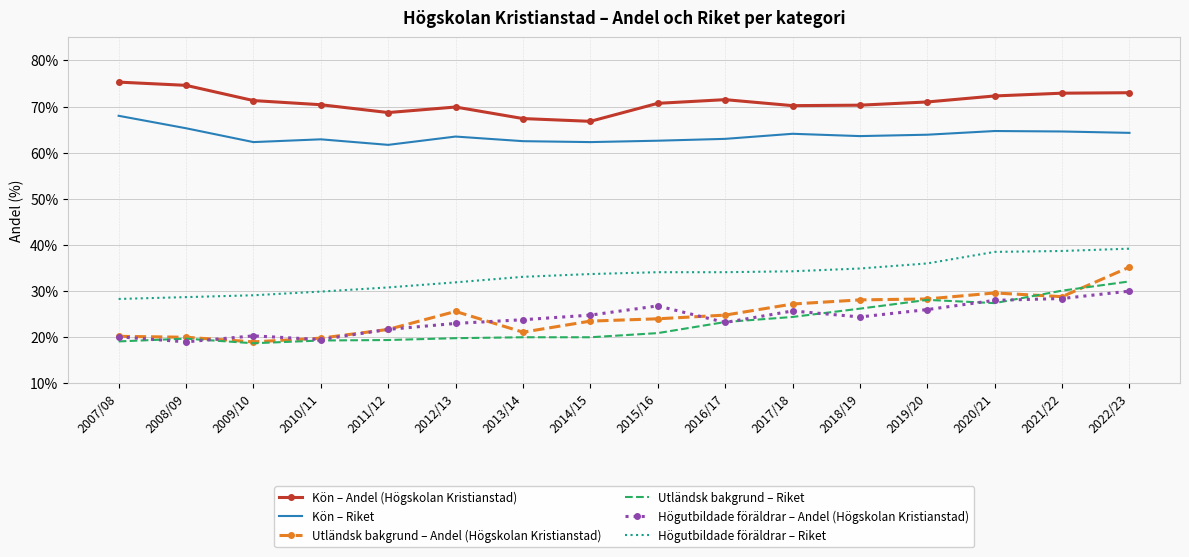

Rank the series at 2015/16 from lowest to highest value.

Utländsk bakgrund – Riket, Utländsk bakgrund – Andel (Högskolan Kristianstad), Högutbildade föräldrar – Andel (Högskolan Kristianstad), Högutbildade föräldrar – Riket, Kön – Riket, Kön – Andel (Högskolan Kristianstad)